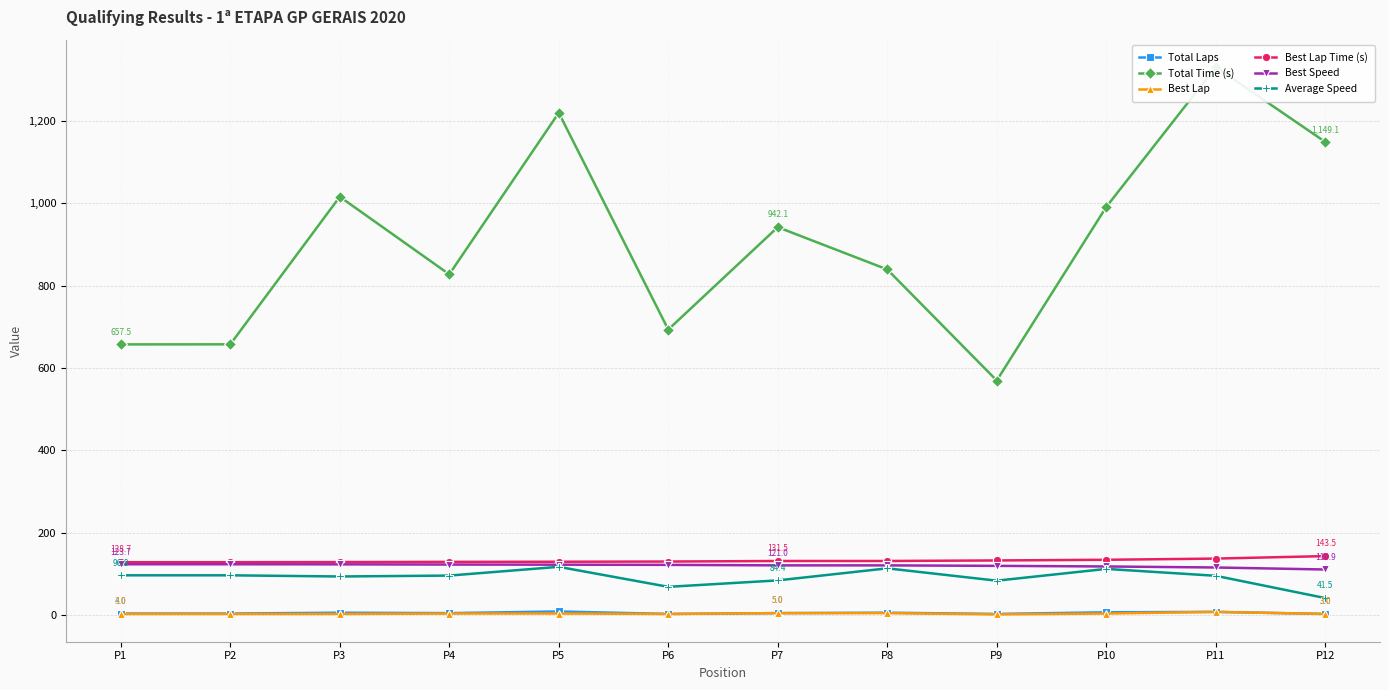

Where is Total Laps nearest to the value 6?

P3